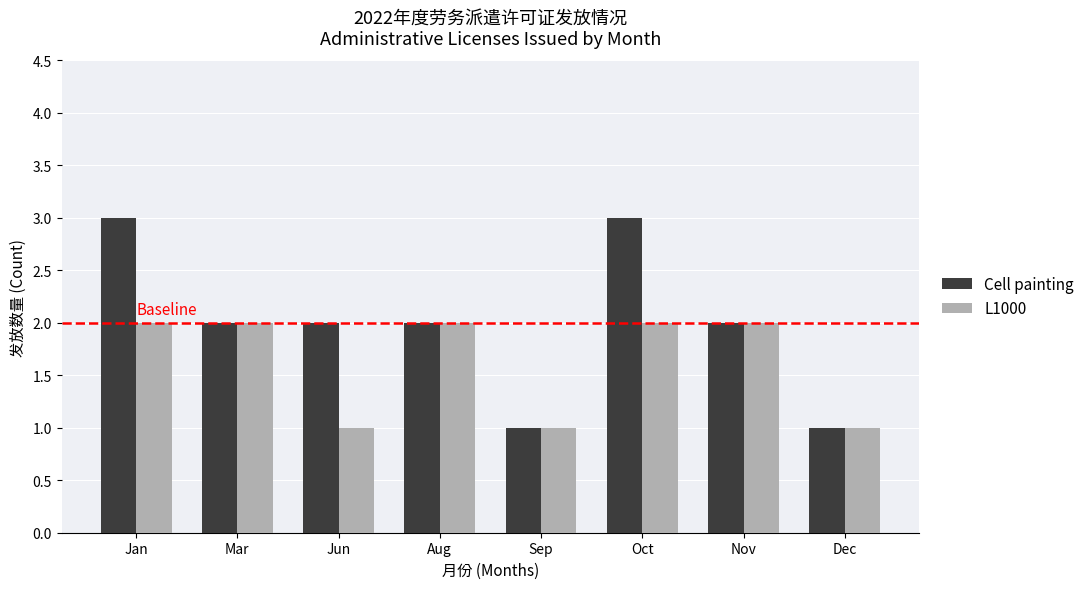

Are the bars horizontal?

No